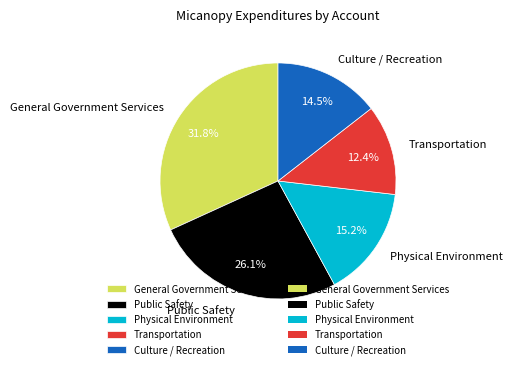

To the nearest percent, what portion does General Government Services represent?

32%